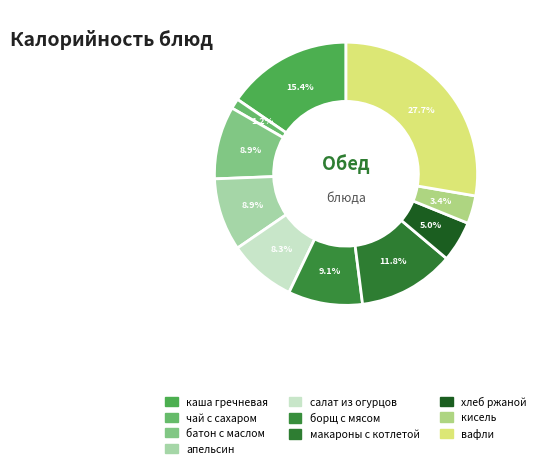

Count the number of slices in the pie.

10